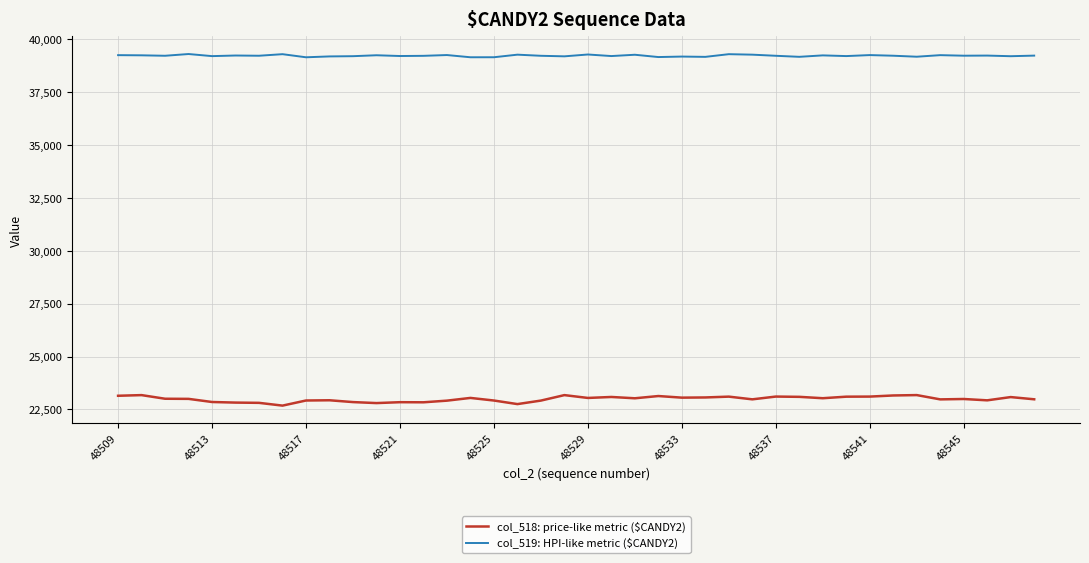

Which series has the largest range (max minus min)?

col_518: price-like metric ($CANDY2)